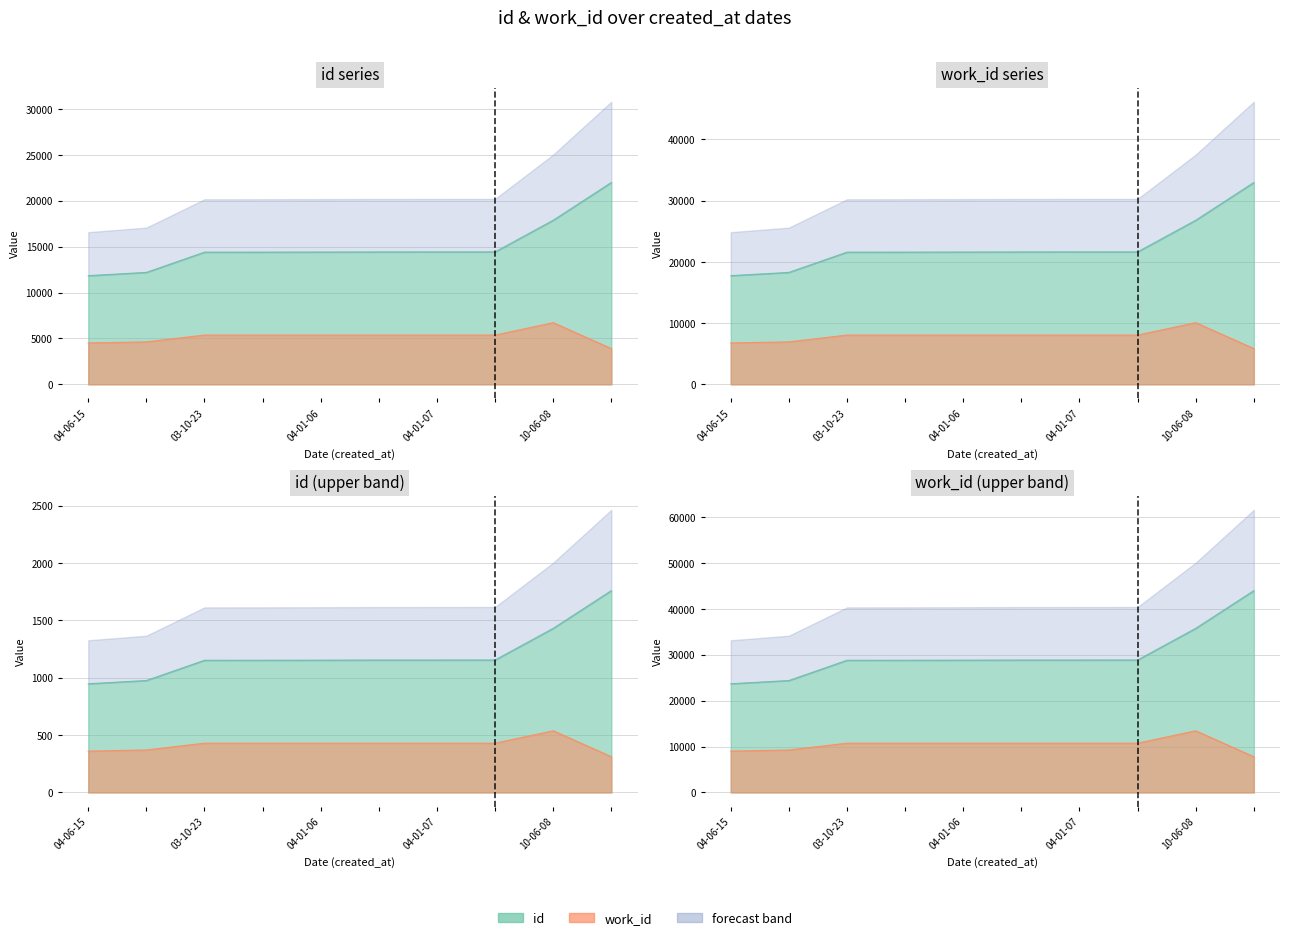

True or false: id and work_id intersect in this chart.

False